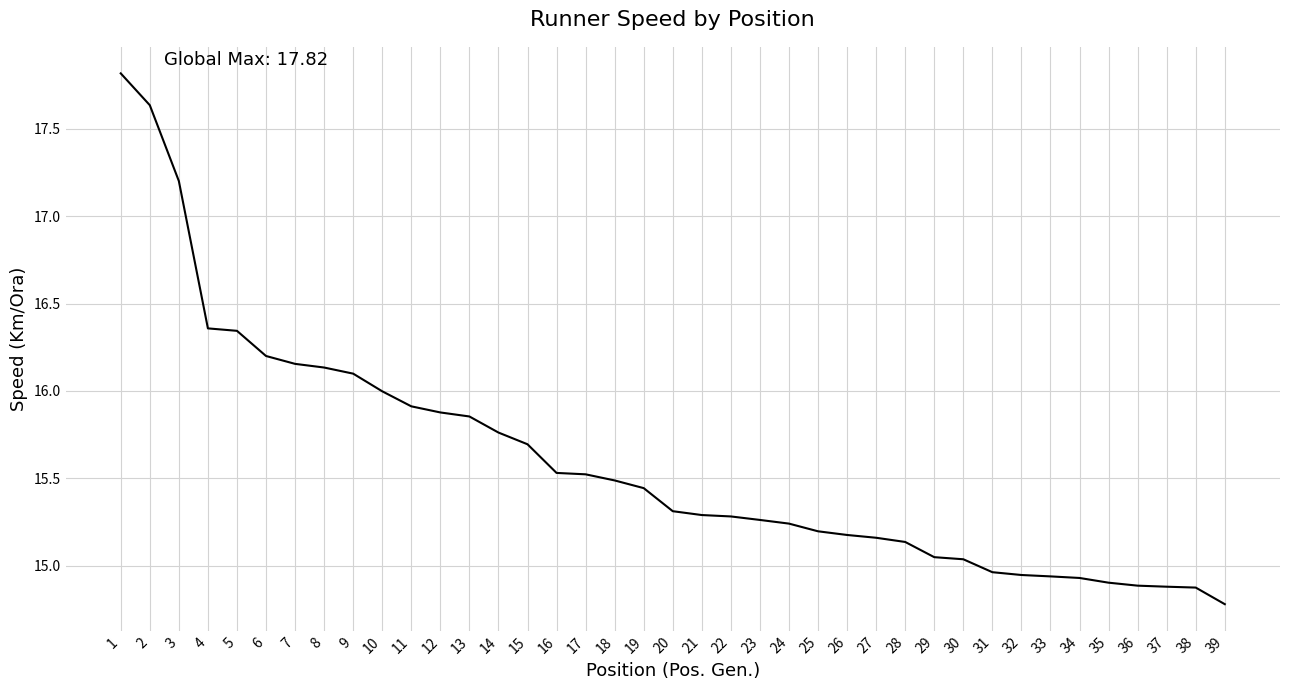

What is the change in value from 1 to 23?

-2.6